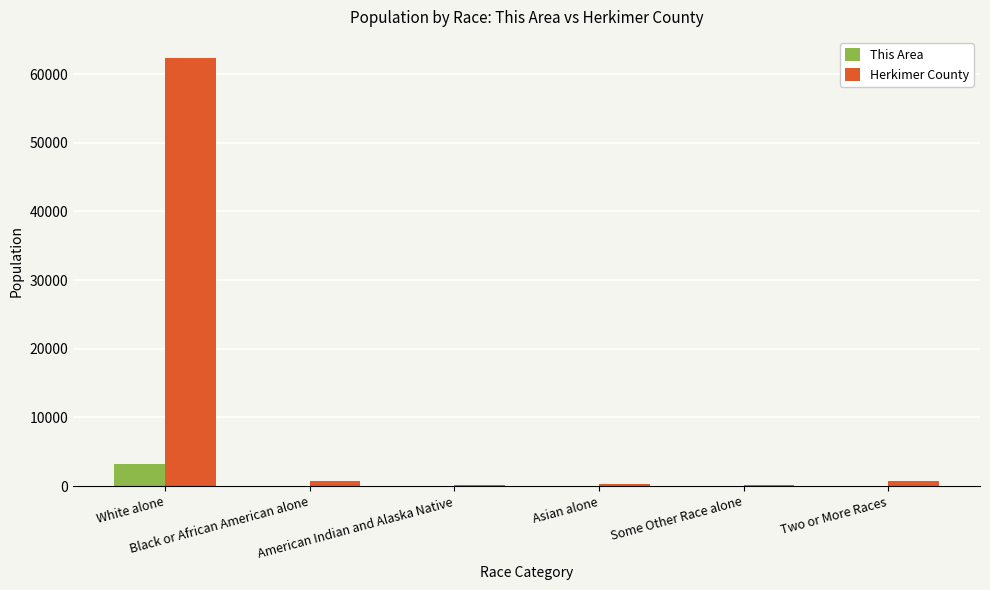

What is the sum of all This Area values?

3334